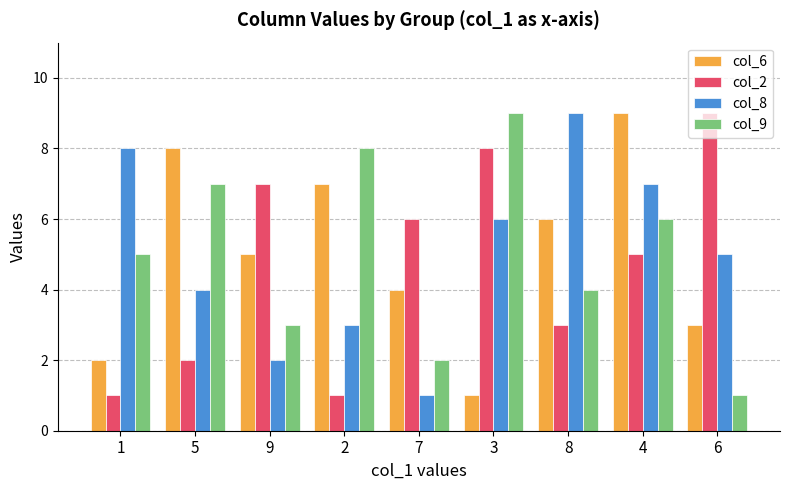

What is the value of the col_2 bar at the 3rd from the left?

7